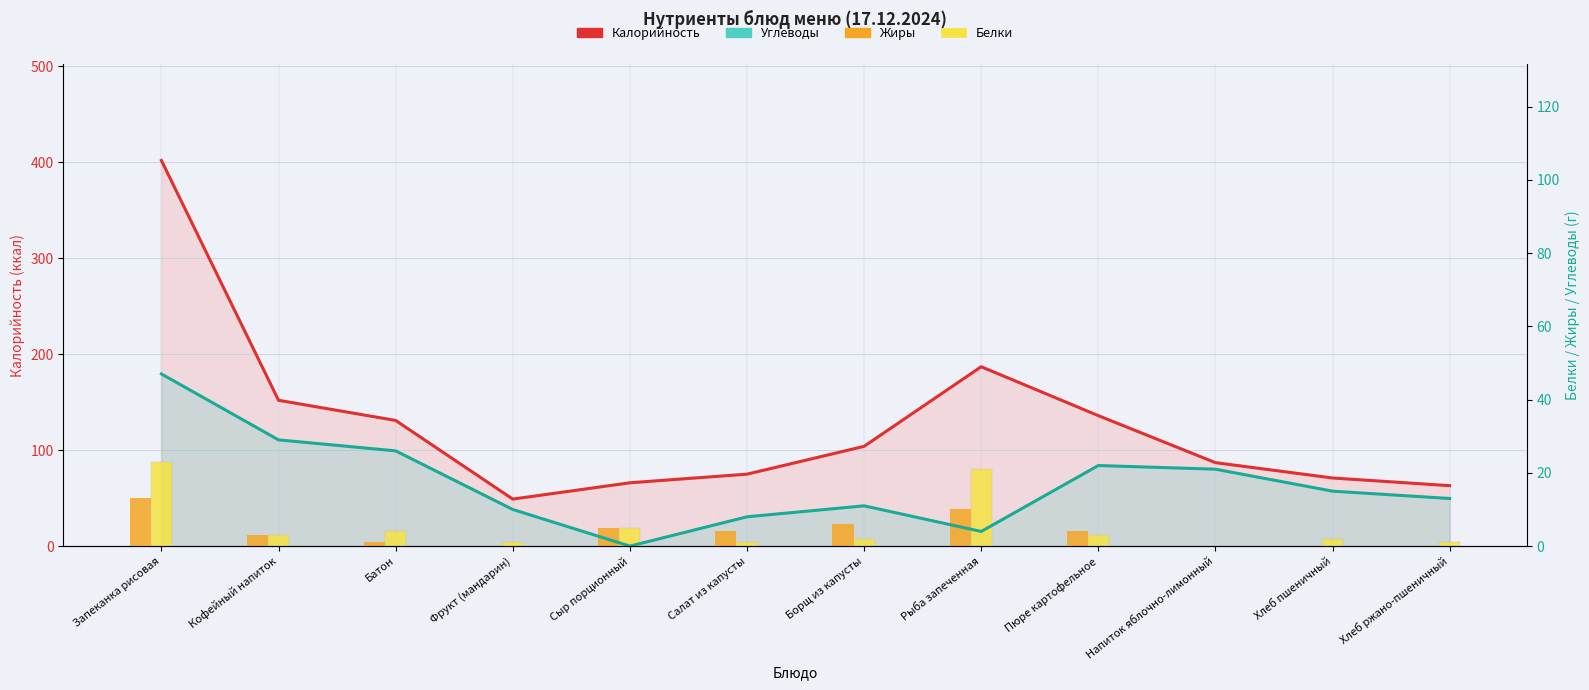

Which series changed the most between Напиток яблочно-лимонный and Хлеб ржано-пшеничный?

Калорийность